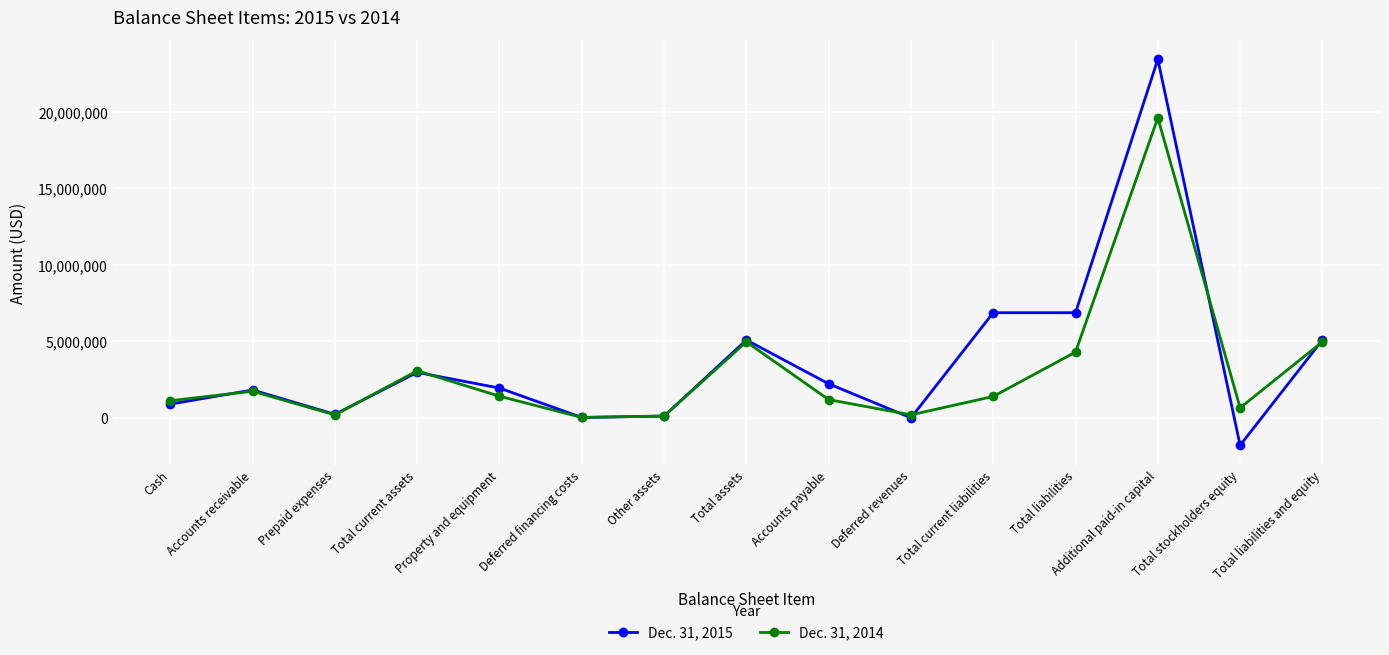

Does the chart have visible grid lines?

Yes